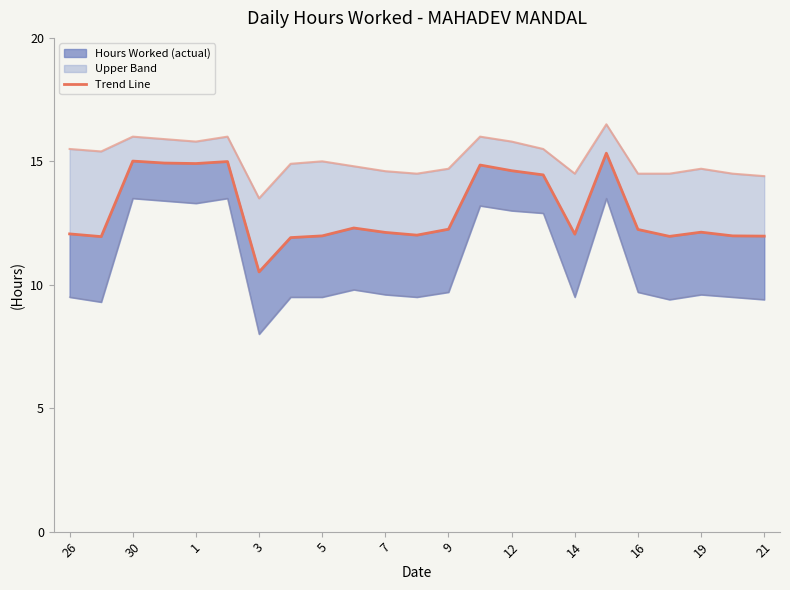

What is the label of the 15th point from the left?

12